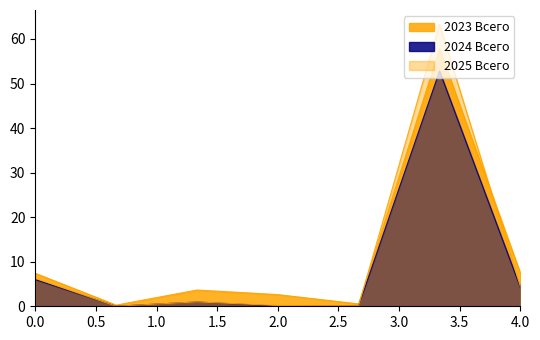

Does the chart have visible grid lines?

No